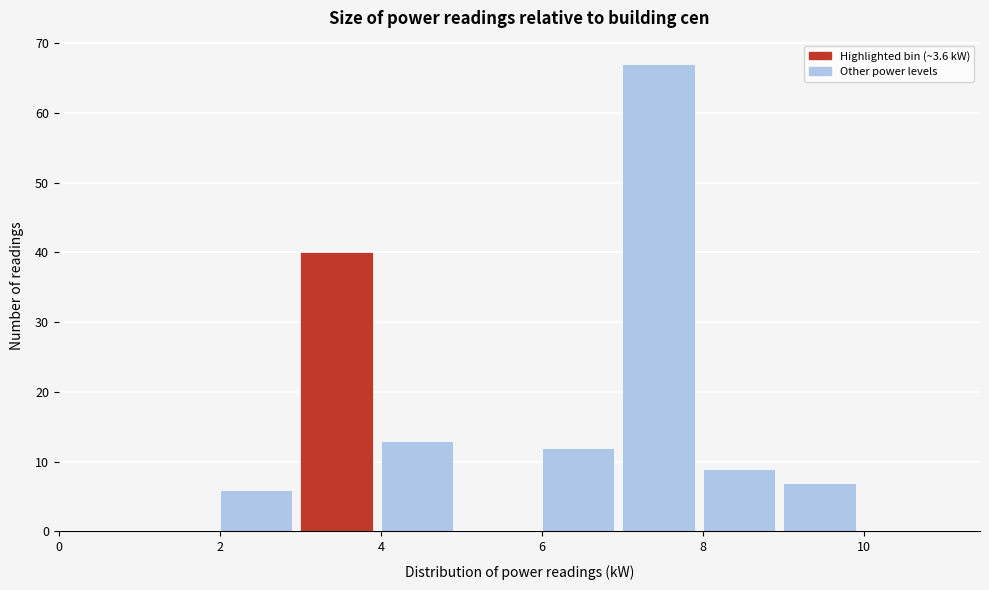

Reading left to right, list every bar in this chart as the range it spans on the x-axis followed by its height. The values are not printed on the chart, so give them approximately, as read against the axis.

0 to 1: 0
1 to 2: 0
2 to 3: 6
3 to 4: 40
4 to 5: 13
5 to 6: 0
6 to 7: 12
7 to 8: 67
8 to 9: 9
9 to 10: 7
10 to 11: 0